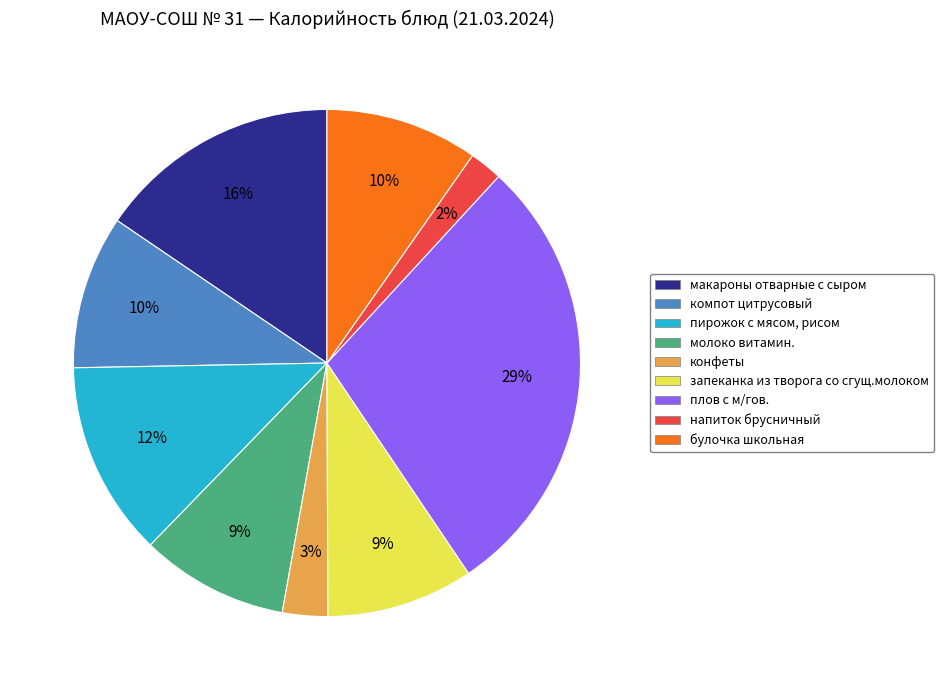

To the nearest percent, what is the difference between the largest and smallest slice percentages?

27%